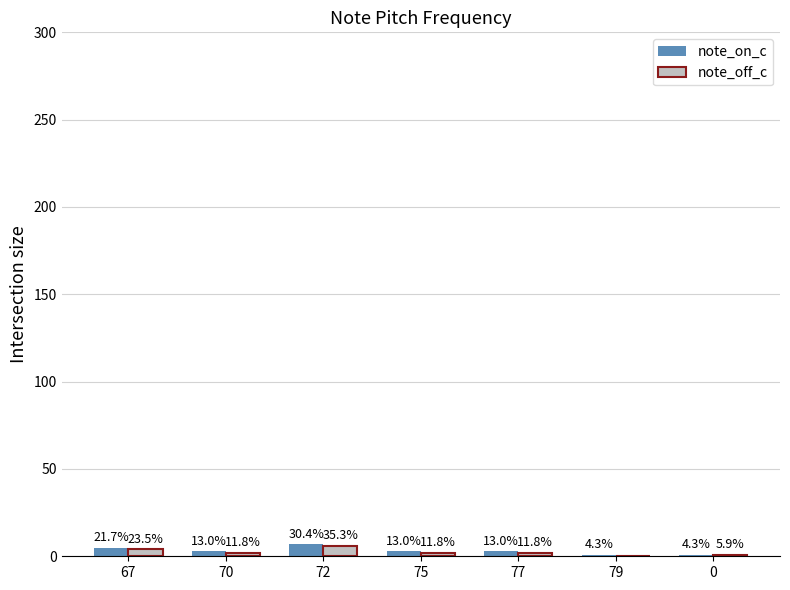

At which label is note_on_c closest to 4?

67